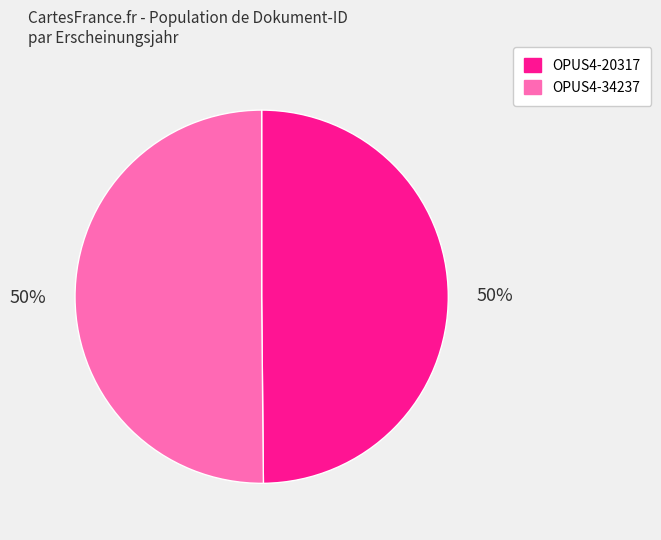

Is the sum of OPUS4-34237 and OPUS4-20317 greater than half?

Yes